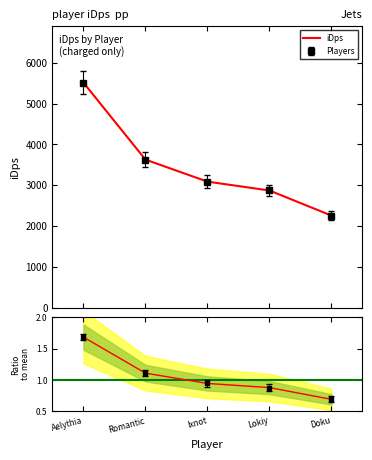

How many lines are shown in the chart?

1